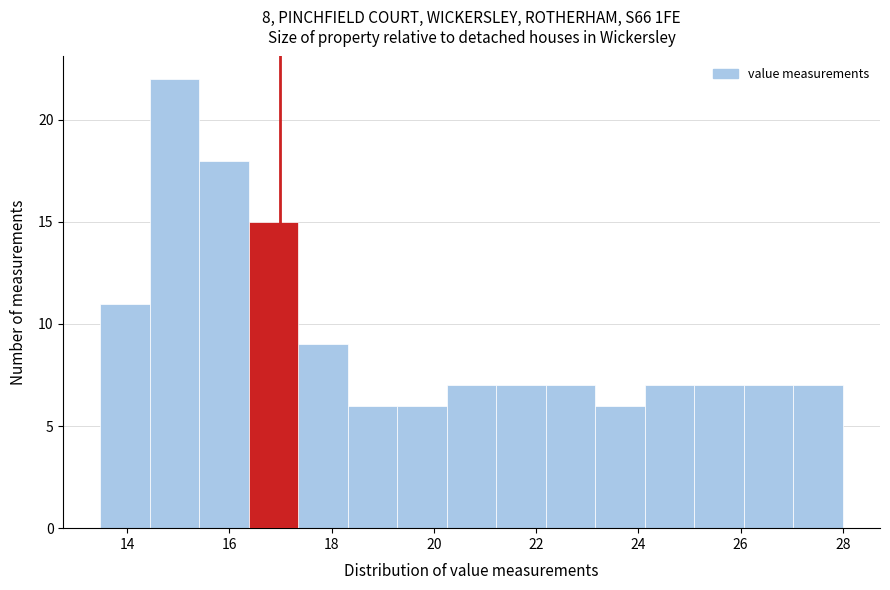

What is the height of the bar covering 16.4 to 17.4 on the x-axis? Neither the bar edges nor the heights are printed on the chart, so give them approximately, as read against the axes.

15